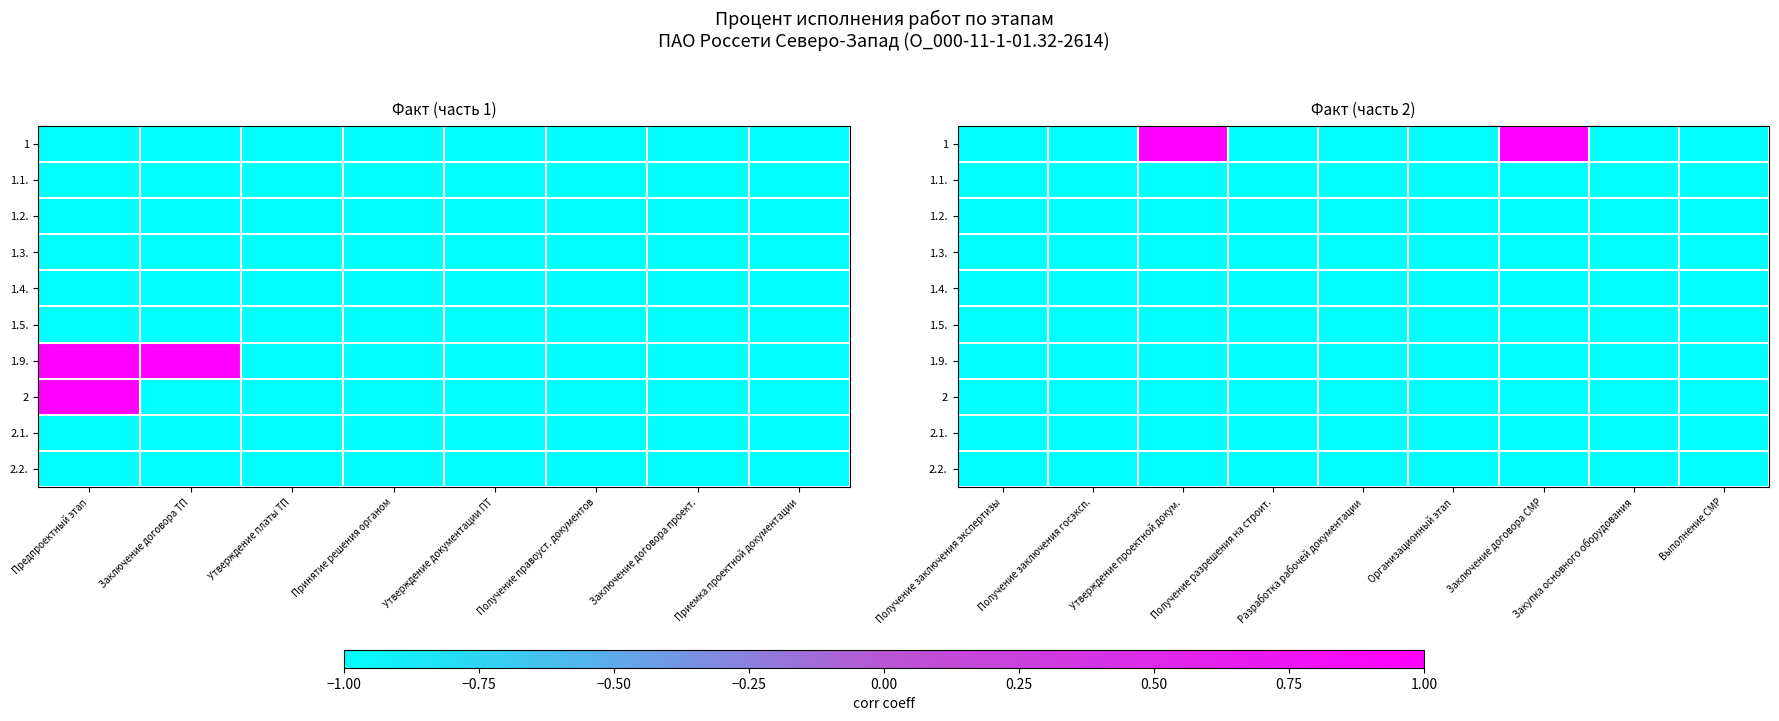

The 2 series shows -1 at Закупка основного оборудования. True or false?

True